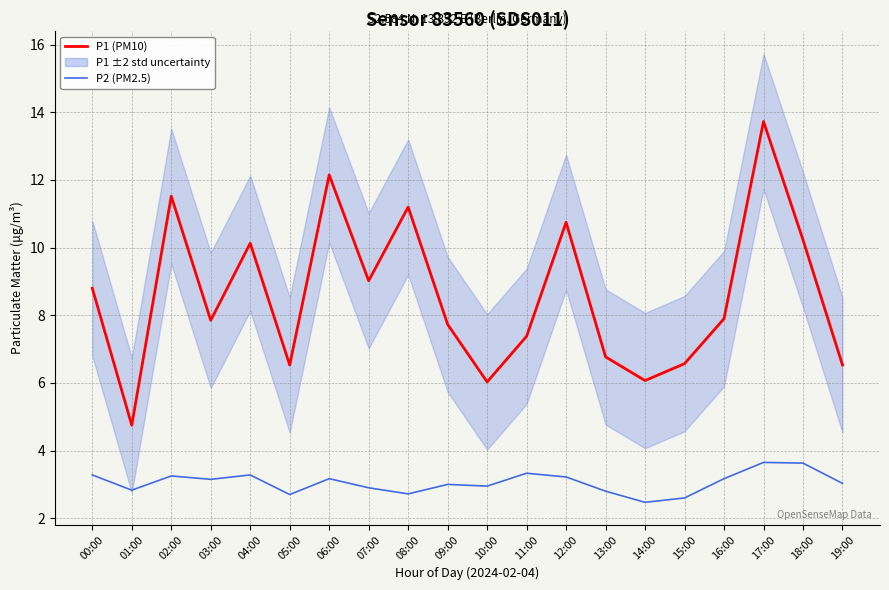

Is it true that P2 (PM2.5) equals 3.6 at 18:00?

True